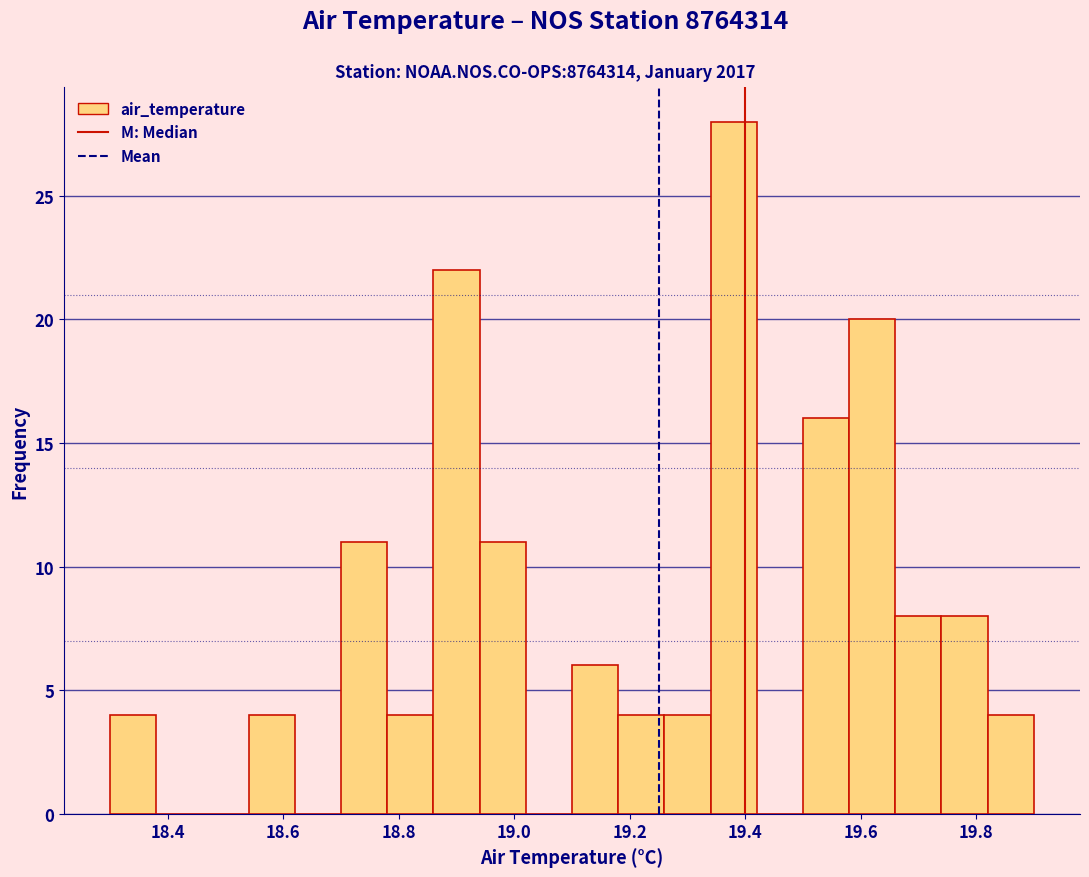

Reading left to right, transcribe this chart: for each bar, give the range it covers on the x-axis and its height. The values are not printed on the chart, so give them approximately, as read against the axis.

18.30 to 18.38: 4
18.38 to 18.46: 0
18.46 to 18.54: 0
18.54 to 18.62: 4
18.62 to 18.70: 0
18.70 to 18.78: 11
18.78 to 18.86: 4
18.86 to 18.94: 22
18.94 to 19.02: 11
19.02 to 19.10: 0
19.10 to 19.18: 6
19.18 to 19.26: 4
19.26 to 19.34: 4
19.34 to 19.42: 28
19.42 to 19.50: 0
19.50 to 19.58: 16
19.58 to 19.66: 20
19.66 to 19.74: 8
19.74 to 19.82: 8
19.82 to 19.90: 4